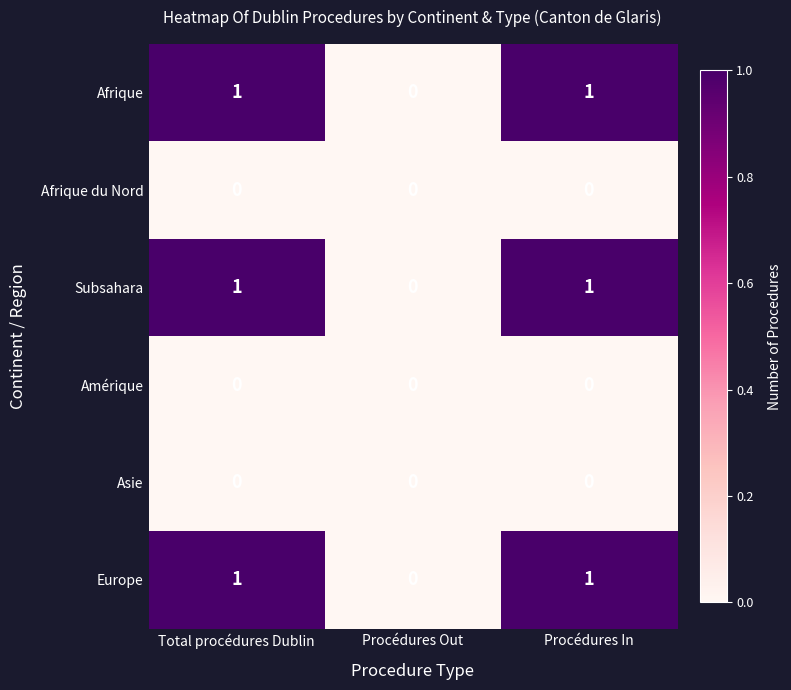

How many data points does each series have?

3